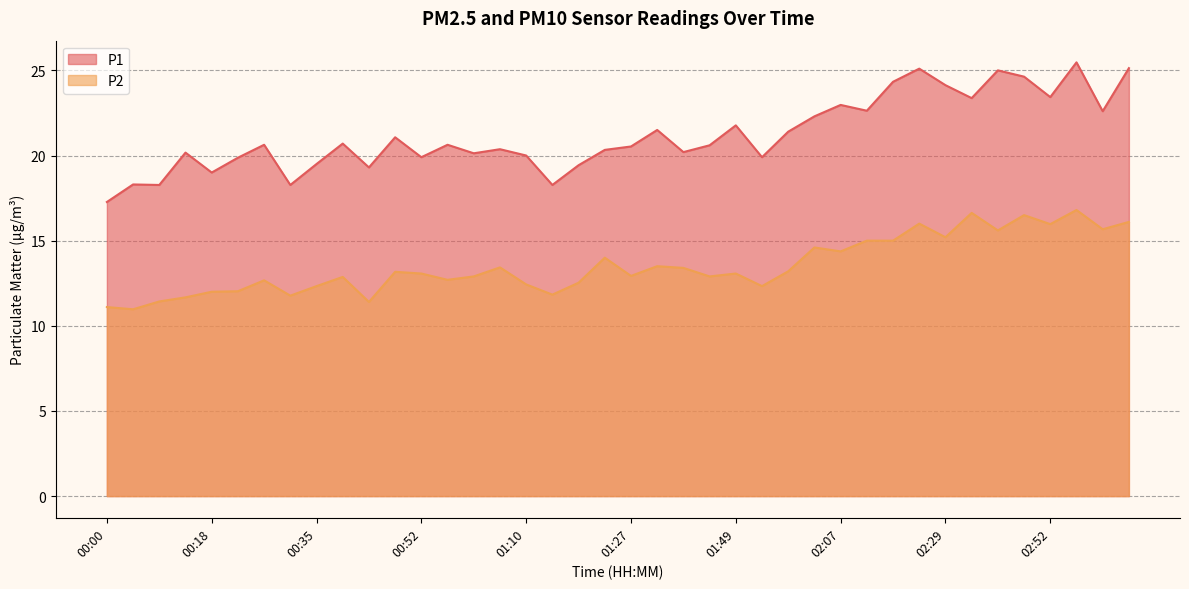

Count the number of data series in this chart.

2